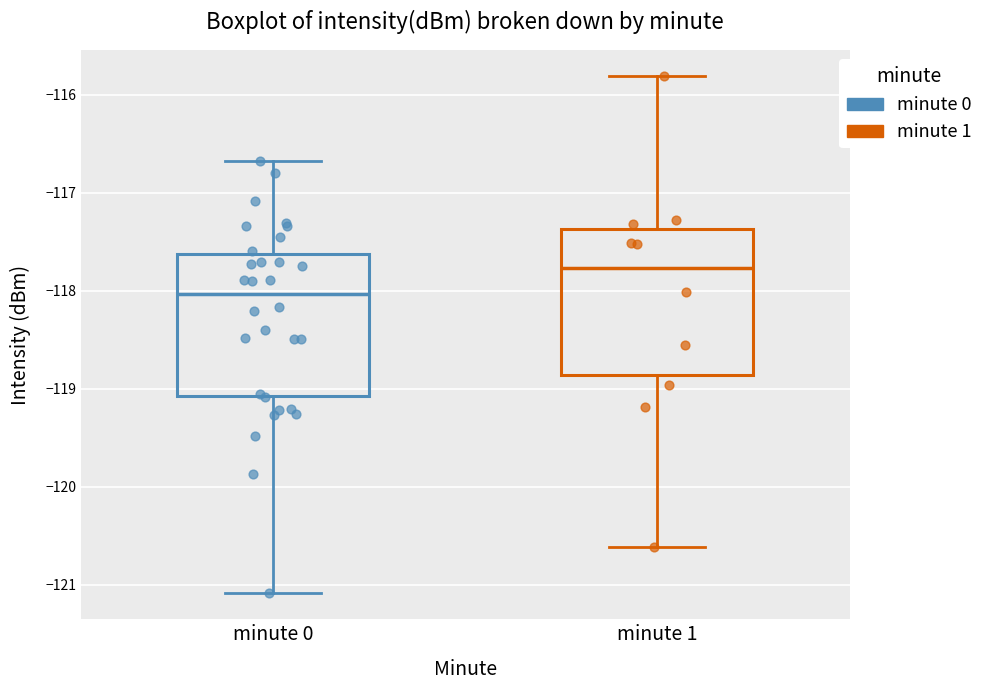

Which box has the lowest median line?

minute 0